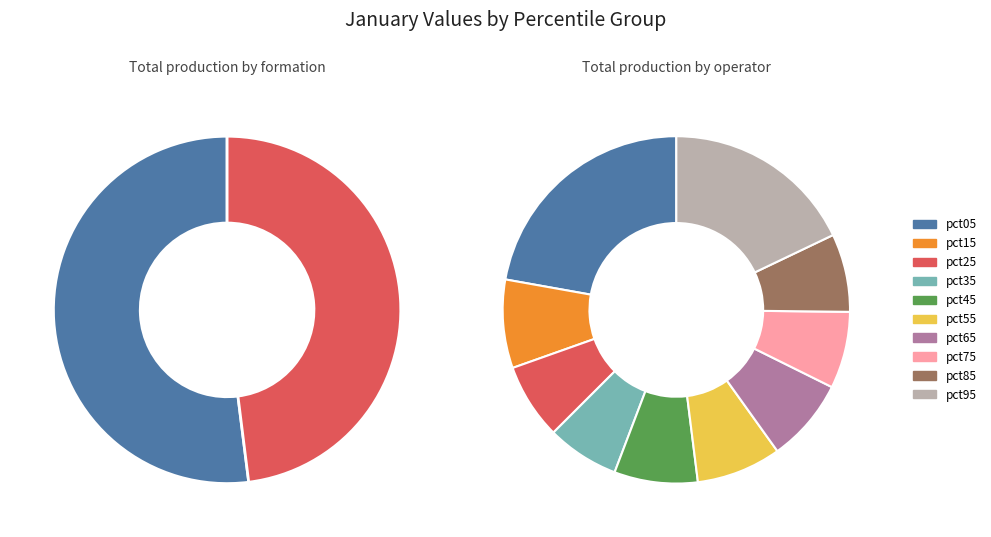

Count the number of slices in the pie.

10